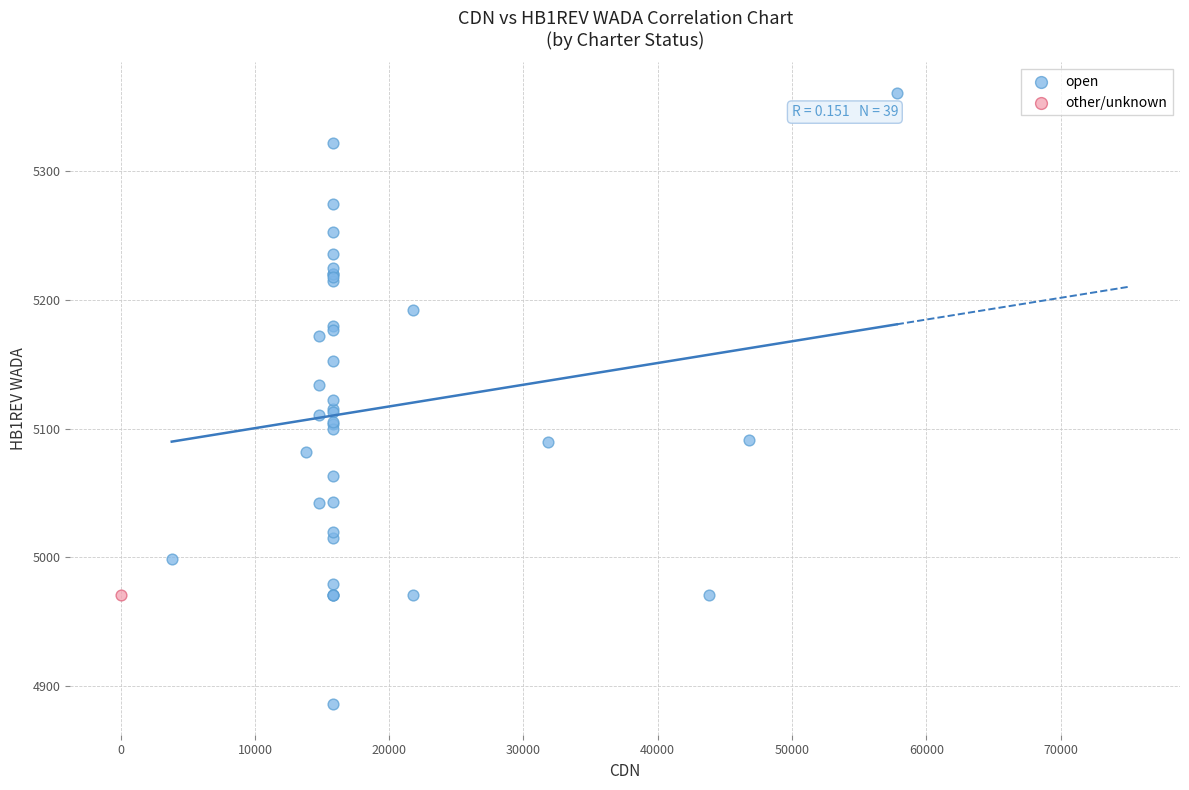

What are all the series names shown in the legend?

open, other/unknown